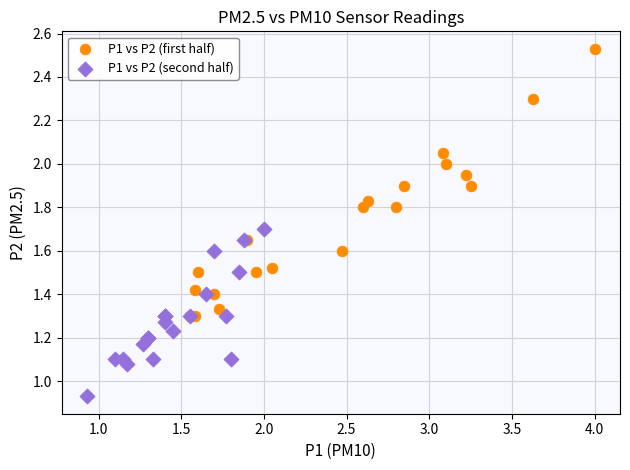

What are all the series names shown in the legend?

P1 vs P2 (first half), P1 vs P2 (second half)